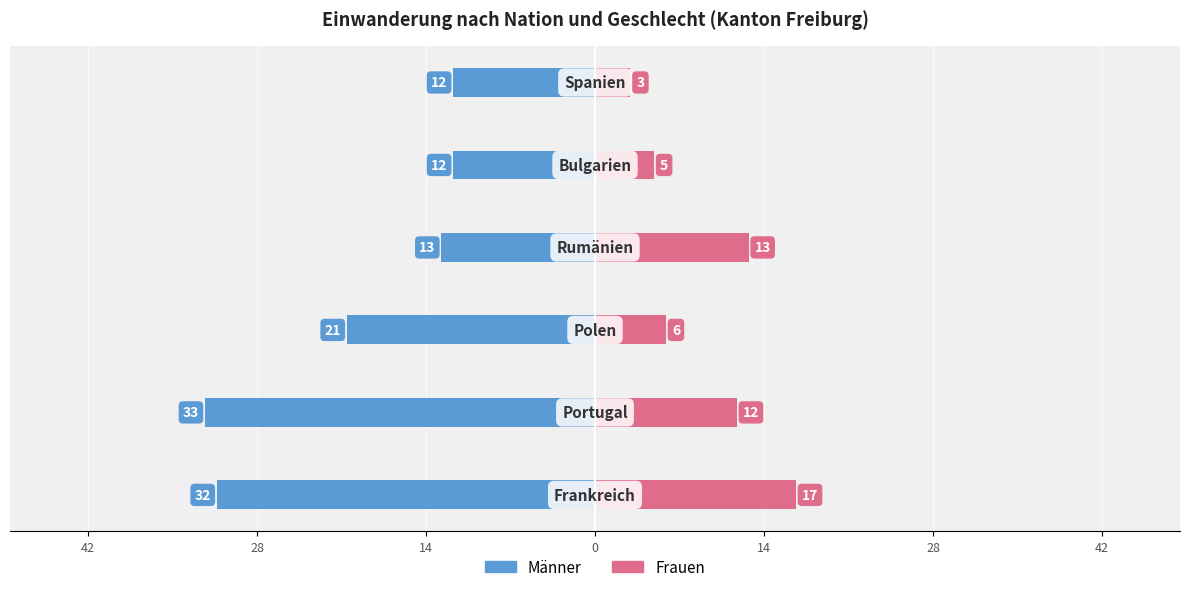

Which series has the widest spread of values?

Männer